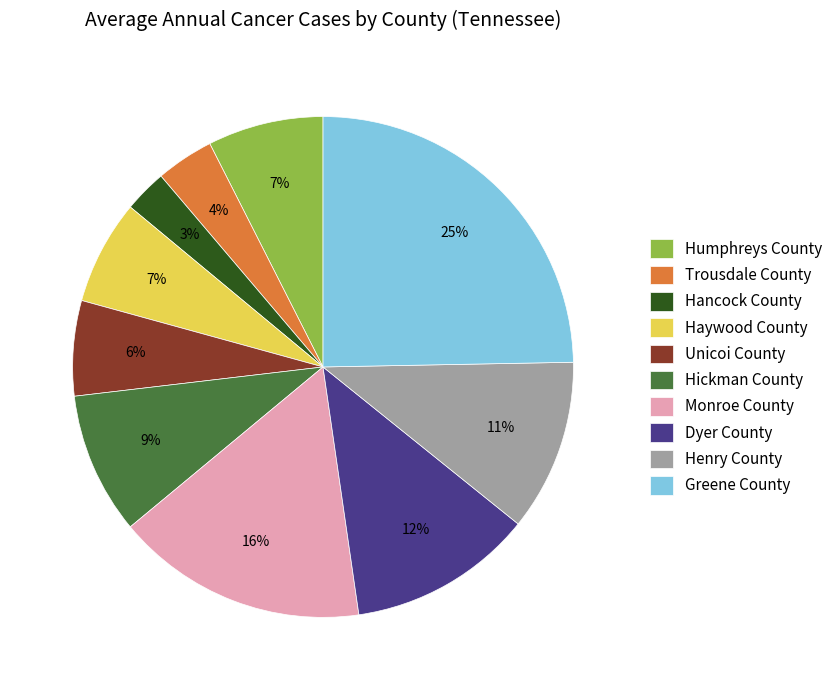

Which category has the smallest portion of the pie?

Hancock County